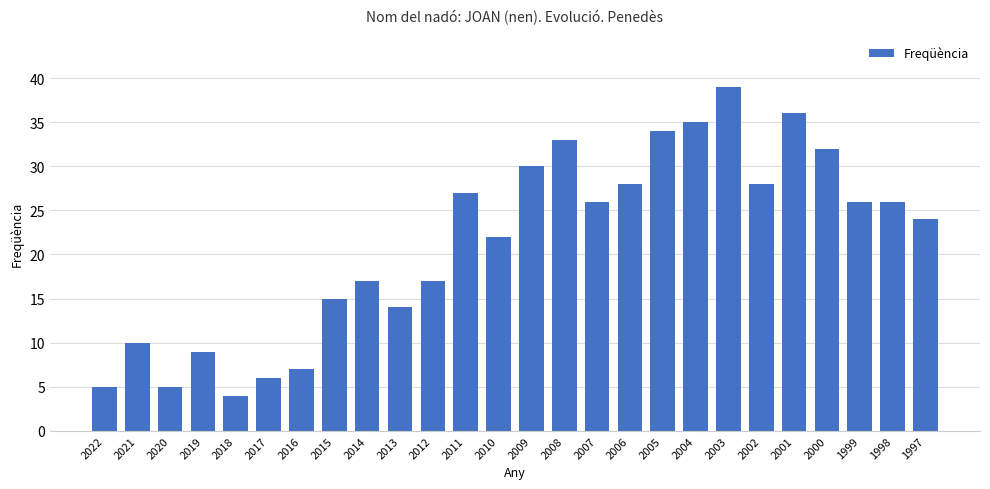

The chart shows a value of 8 at 2015. True or false?

False